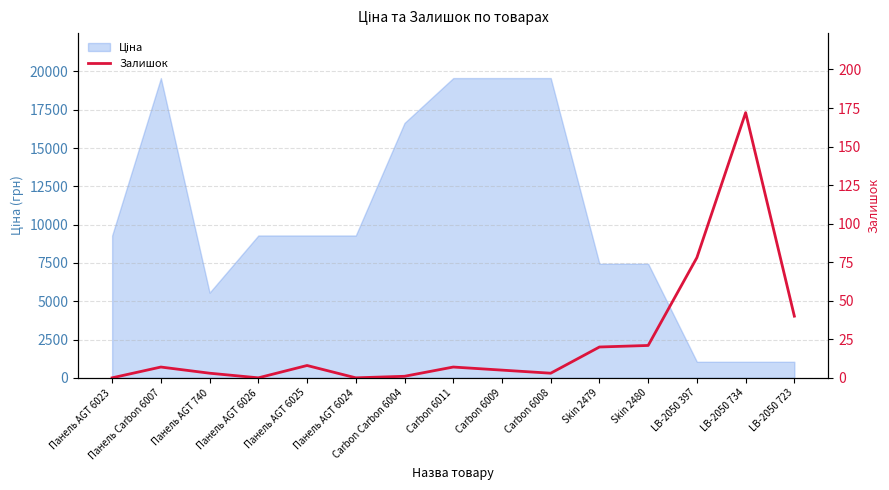

What position from the left is Панель Carbon 6007?

2